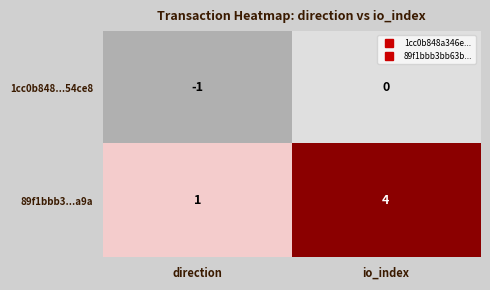

Which series has the largest total across all categories?

89f1bbb3...a9a